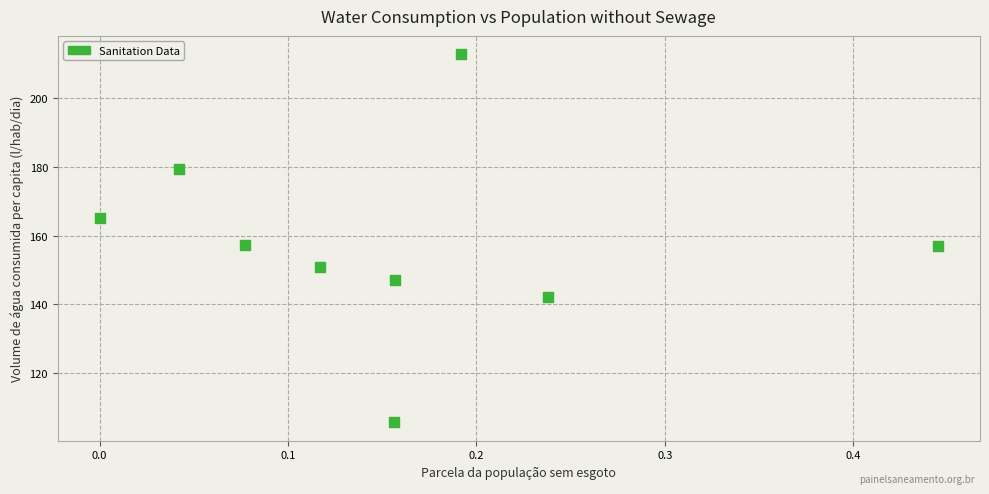

What is the range of X values (max minus min)?

0.4